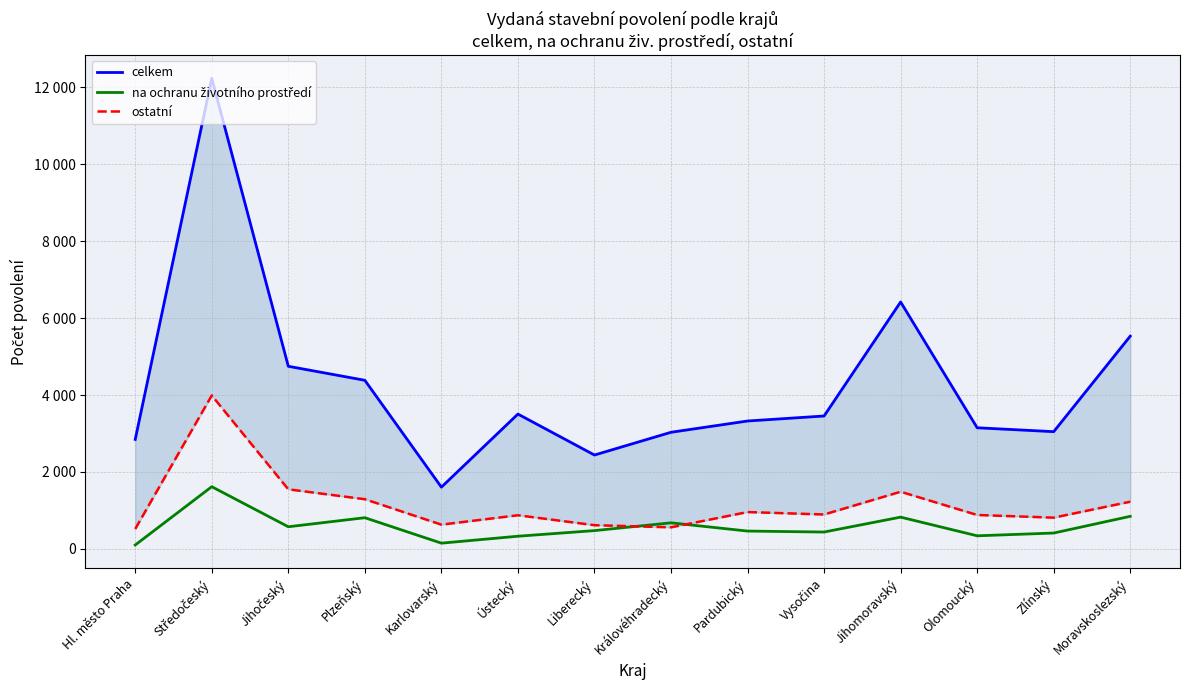

At Jihočeský, list the series in order from largest to smallest.

celkem, ostatní, na ochranu životního prostředí